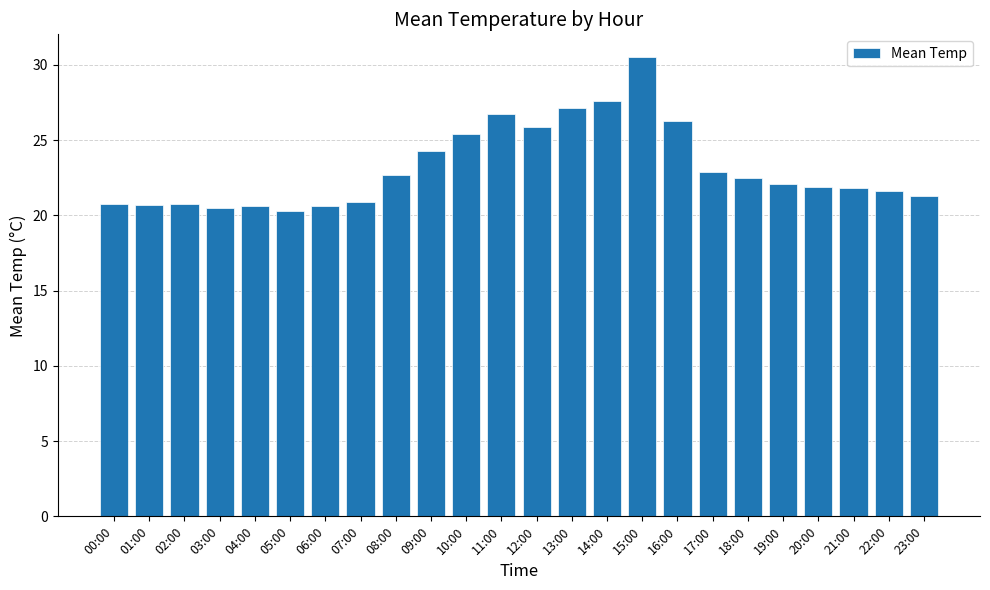

How many bars are there in total?

24